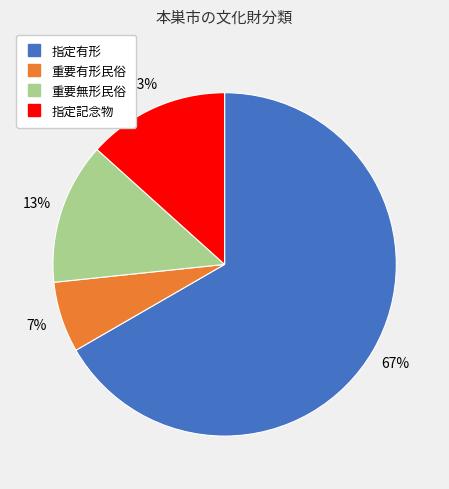

True or false: 指定有形 accounts for 76% of the total.

False